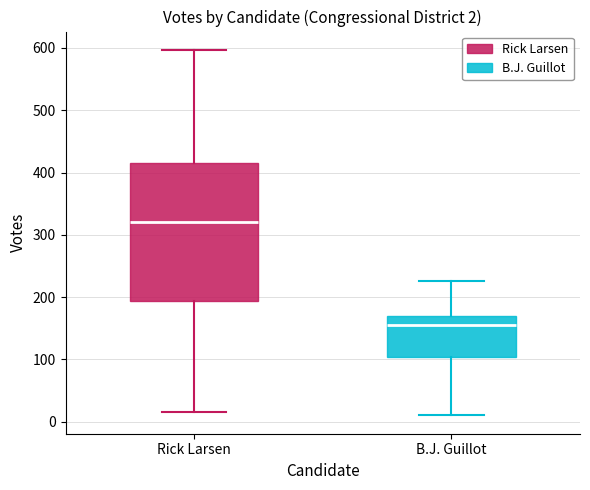

Which box's median line is the highest?

Rick Larsen